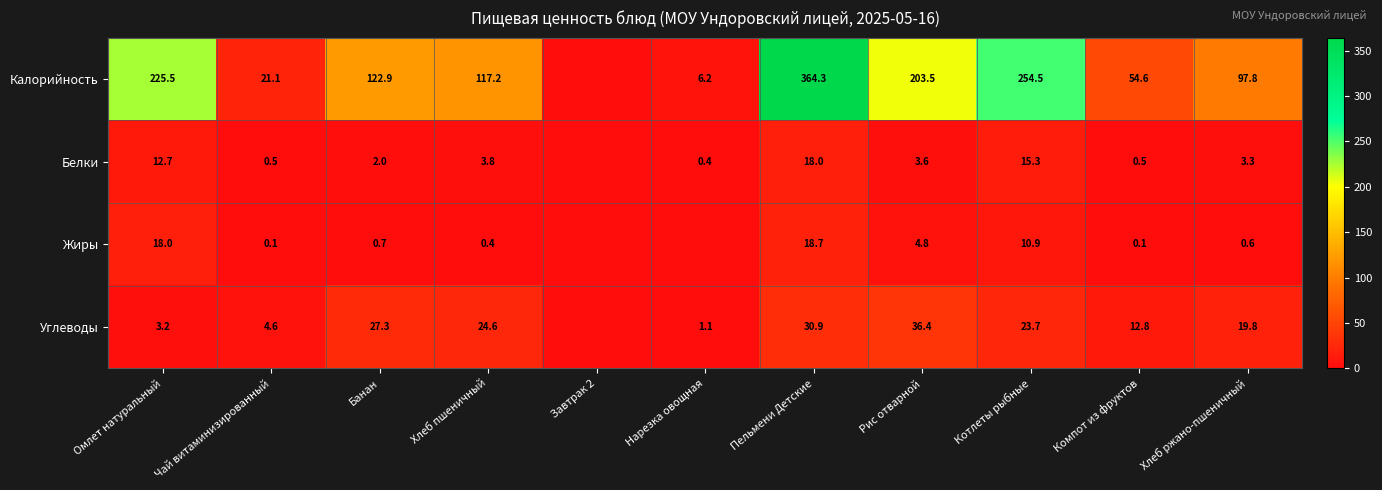

True or false: Углеводы has a value of 4.6 at Чай витаминизированный.

True